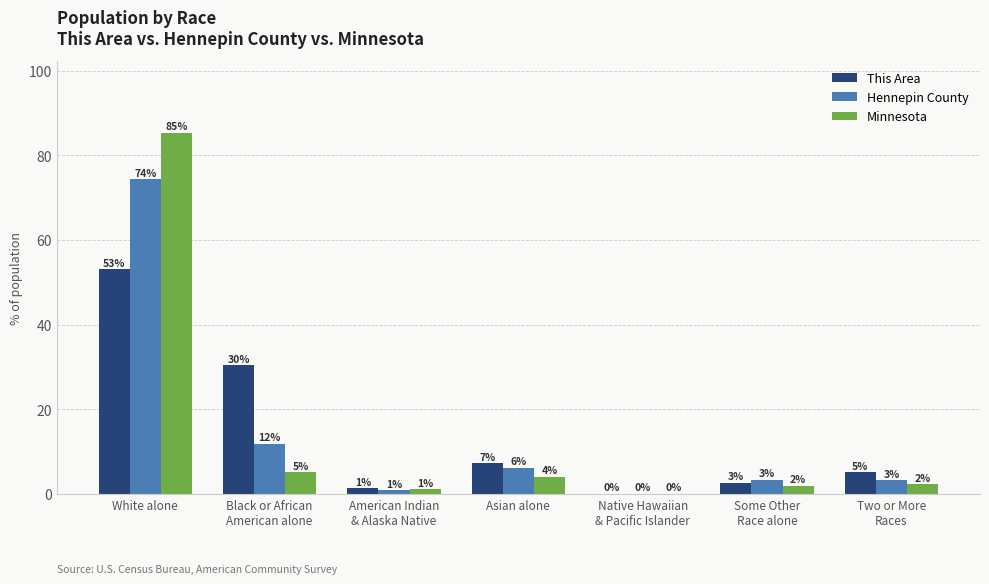

At which category is the sum across all series the highest?

White alone